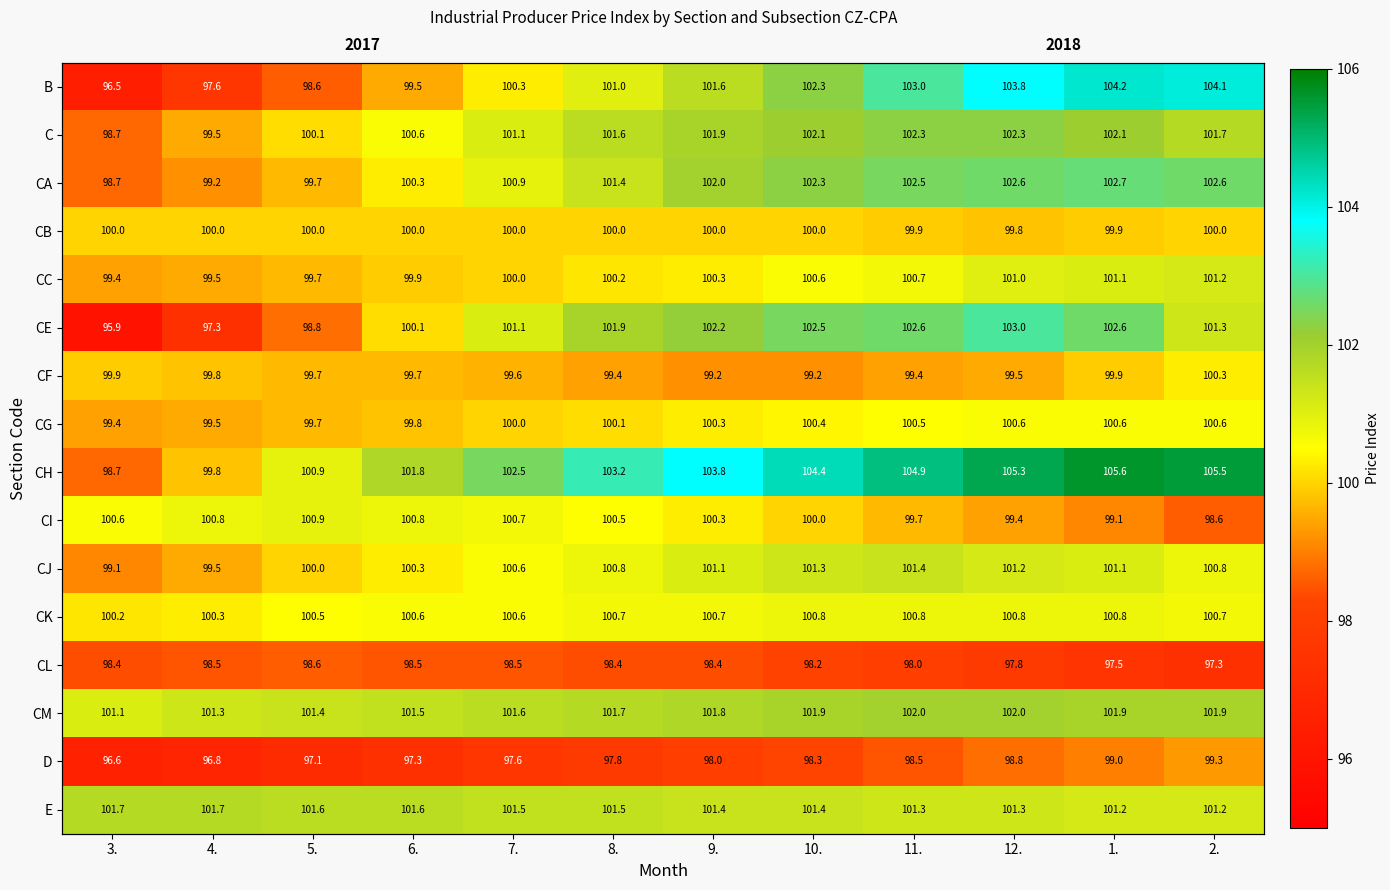

How many categories are shown in the chart?

12